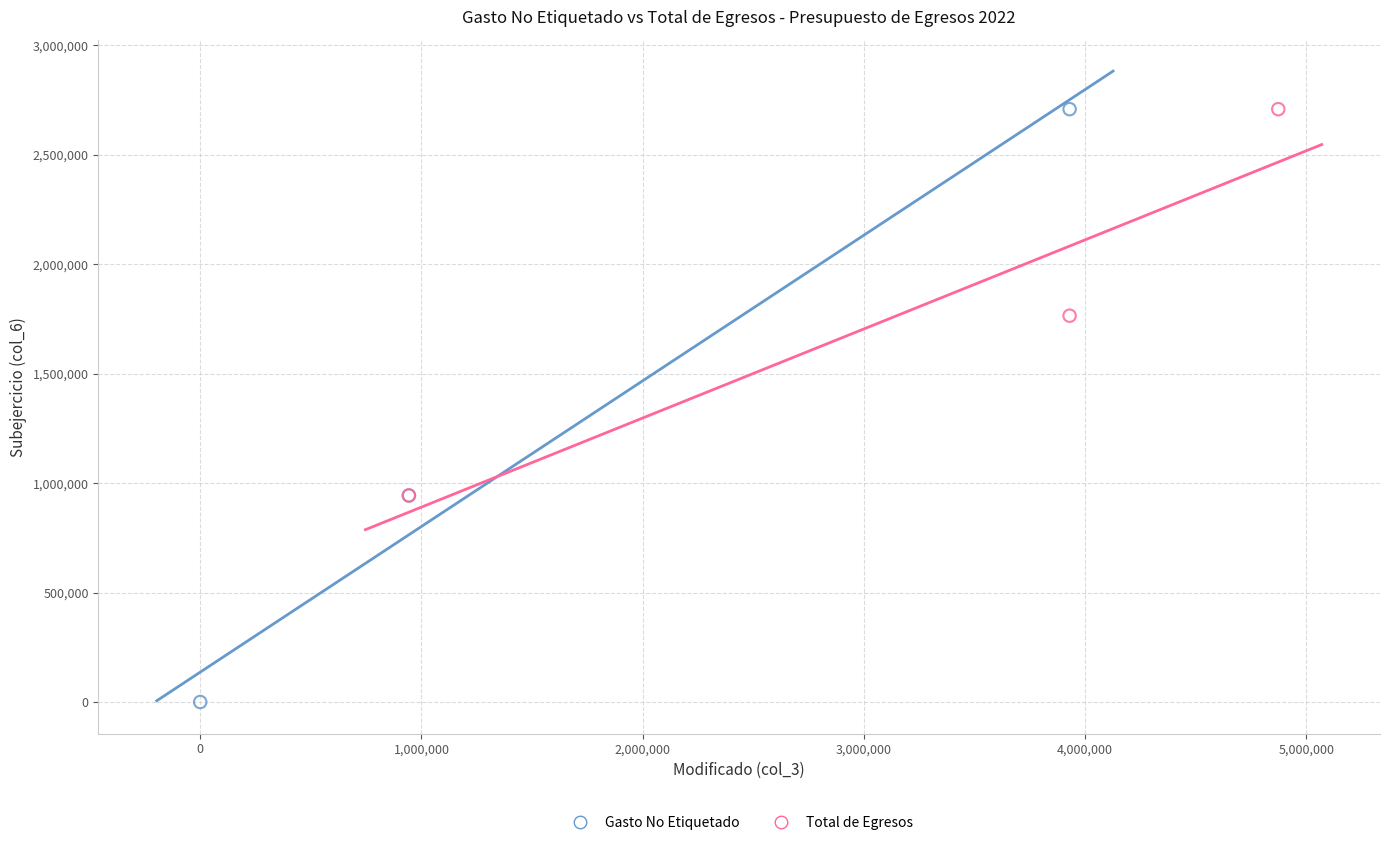

Which series reaches the minimum Y coordinate?

Gasto No Etiquetado